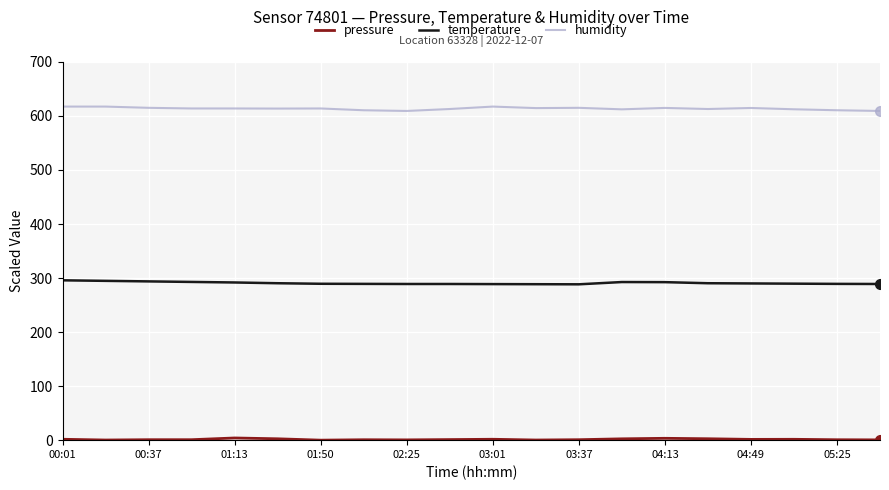

What is the lowest value of the humidity series?

609.2